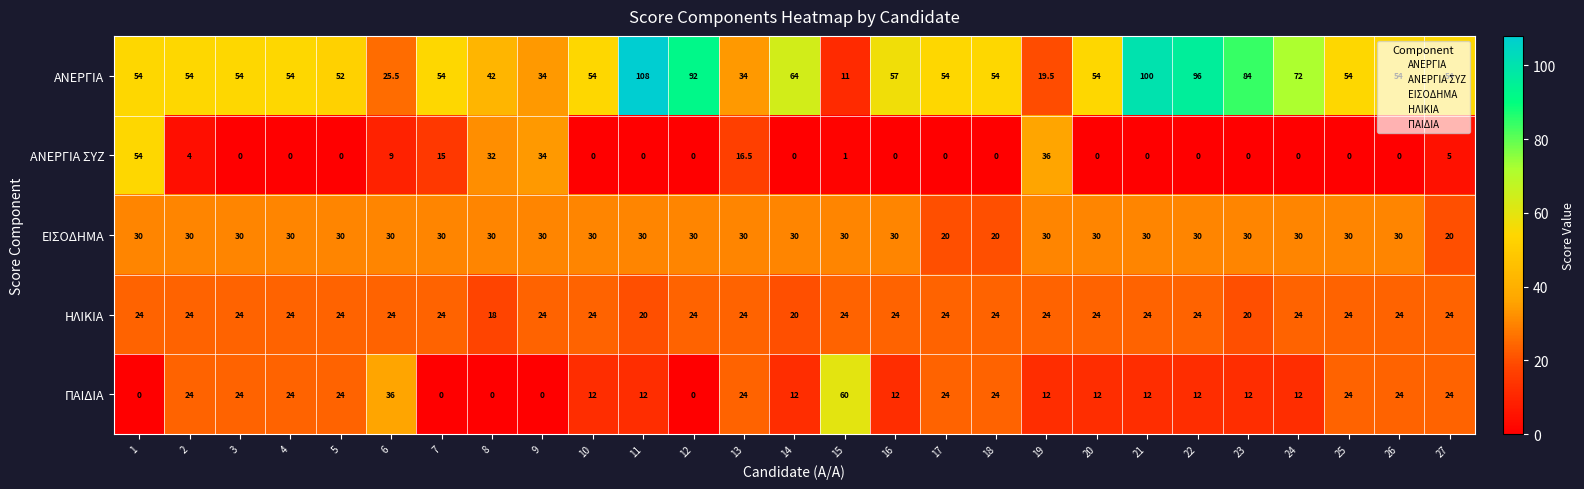

Rank the series at 19 from highest to lowest value.

ΑΝΕΡΓΙΑ ΣΥΖ, ΕΙΣΟΔΗΜΑ, ΗΛΙΚΙΑ, ΑΝΕΡΓΙΑ, ΠΑΙΔΙΑ